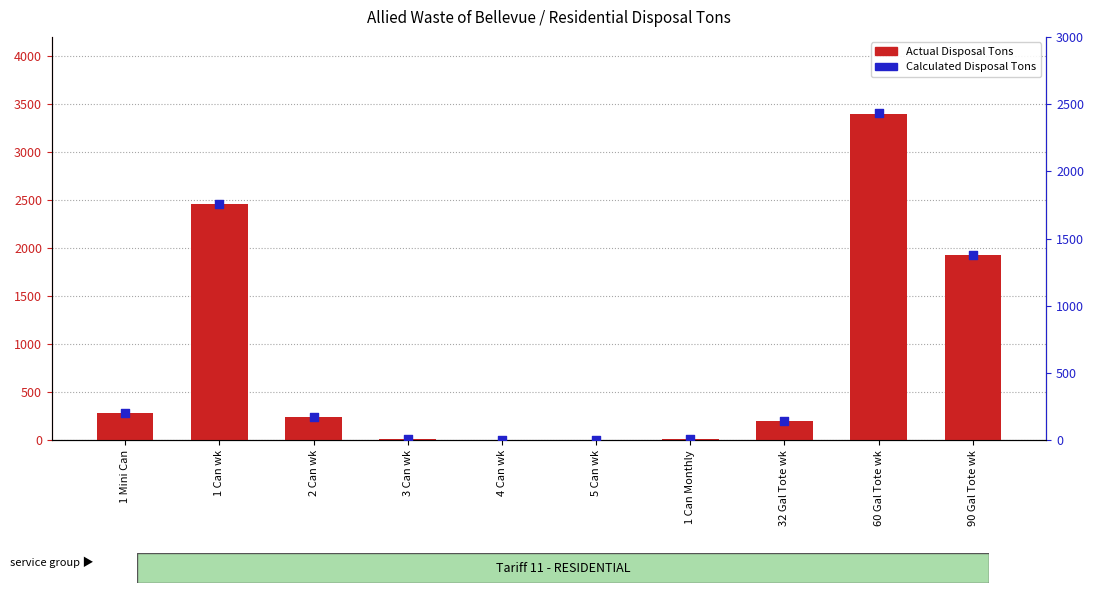

What are all the series names shown in the legend?

Actual Disposal Tons, Calculated Disposal Tons